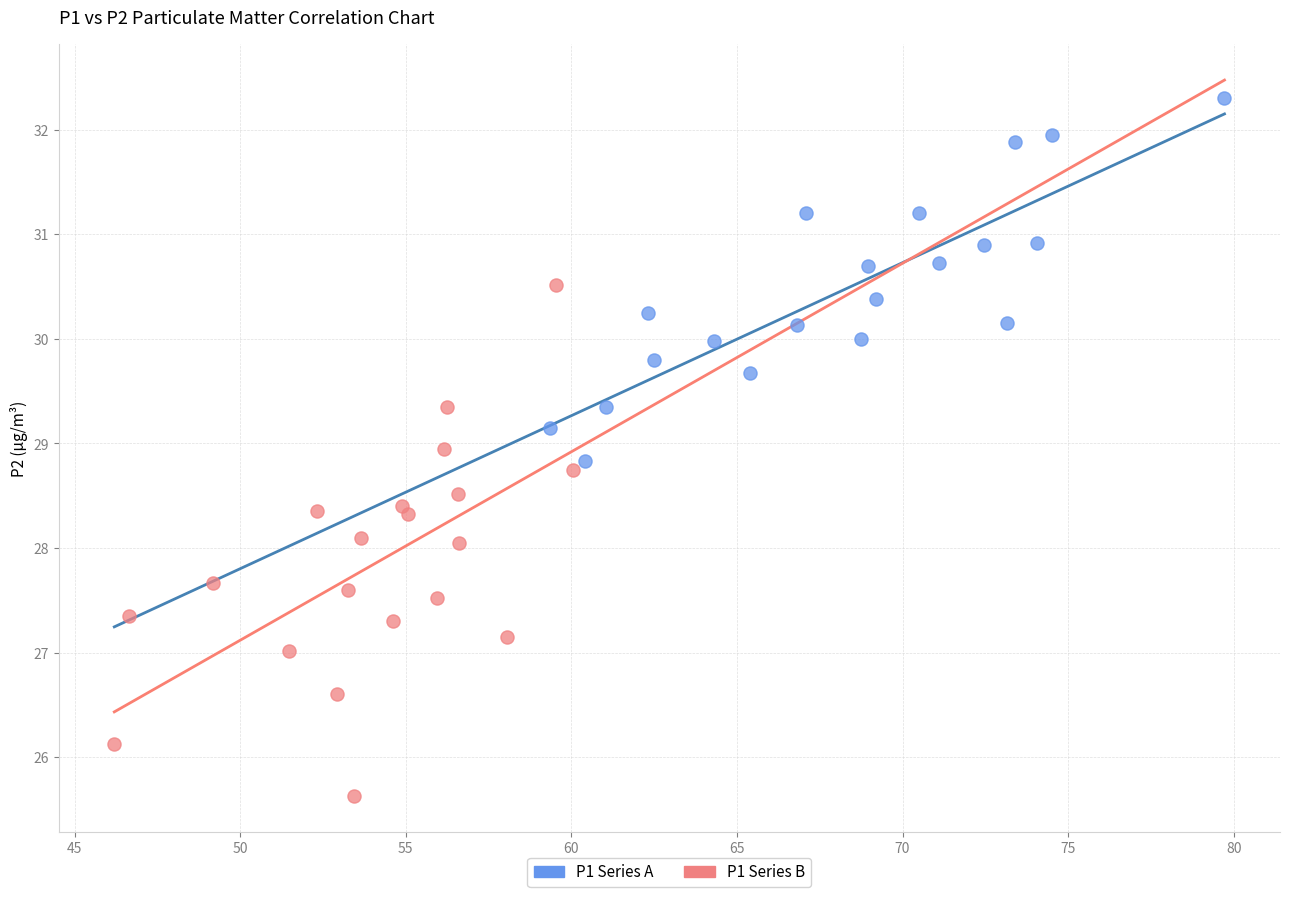

Which series contains the lowest Y value?

P1 Series B